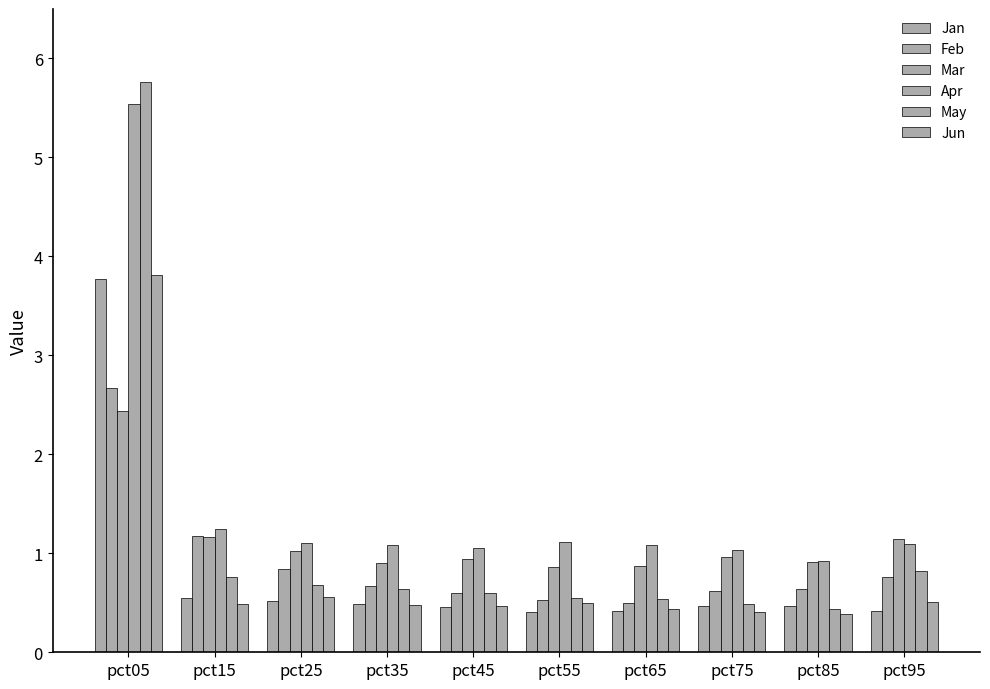

How many categories are shown in the chart?

10